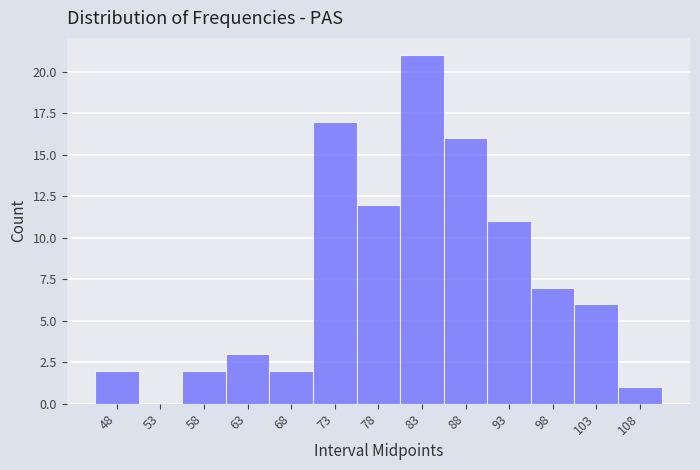

Reading left to right, transcribe this chart: for each bar, give the range it covers on the x-axis and its height. The values are not printed on the chart, so give them approximately, as read against the axis.

45.5 to 50.5: 2
50.5 to 55.5: 0
55.5 to 60.5: 2
60.5 to 65.5: 3
65.5 to 70.5: 2
70.5 to 75.5: 17
75.5 to 80.5: 12
80.5 to 85.5: 21
85.5 to 90.5: 16
90.5 to 95.5: 11
95.5 to 100.5: 7
100.5 to 105.5: 6
105.5 to 110.5: 1